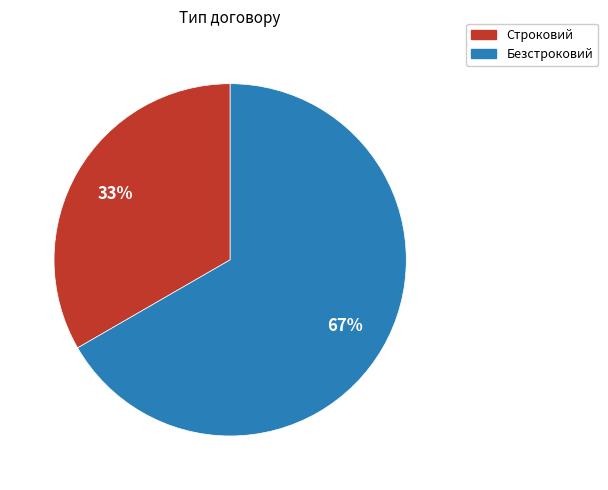

Which category has the smallest portion of the pie?

Строковий